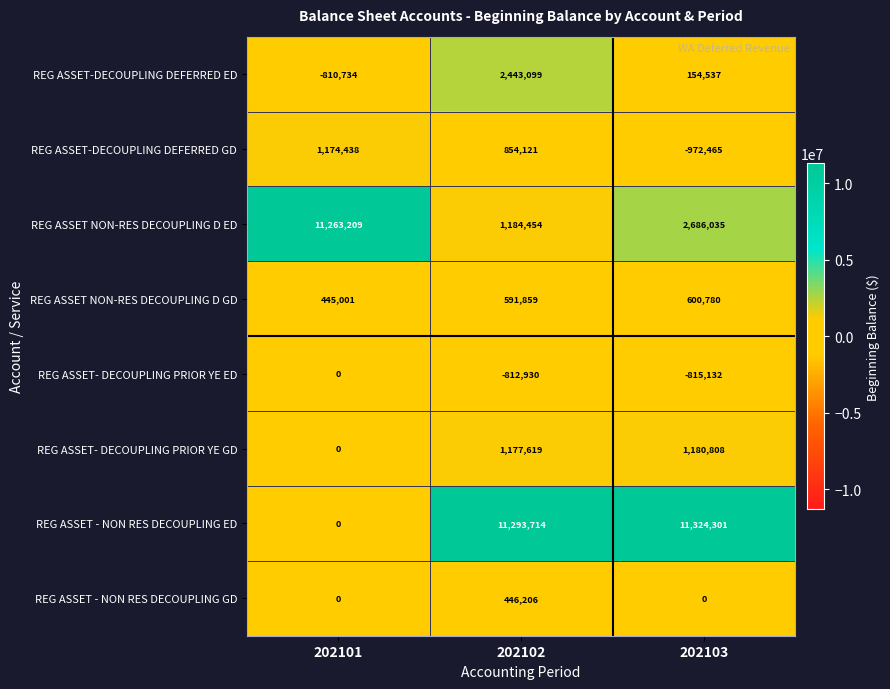

At which category is the sum across all series the highest?

202102